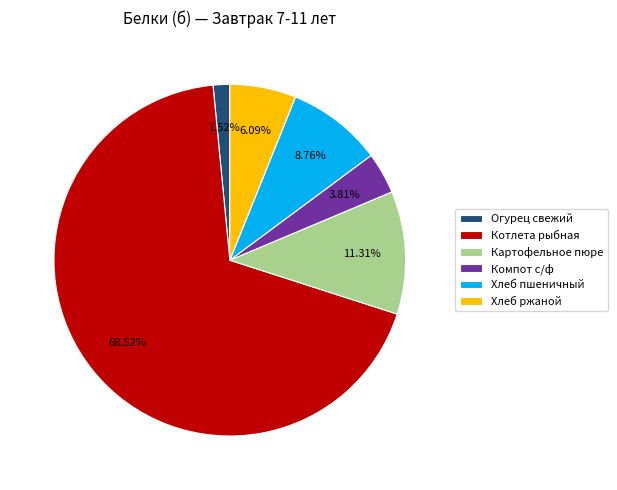

Between Огурец свежий and Хлеб ржаной, which is larger?

Хлеб ржаной